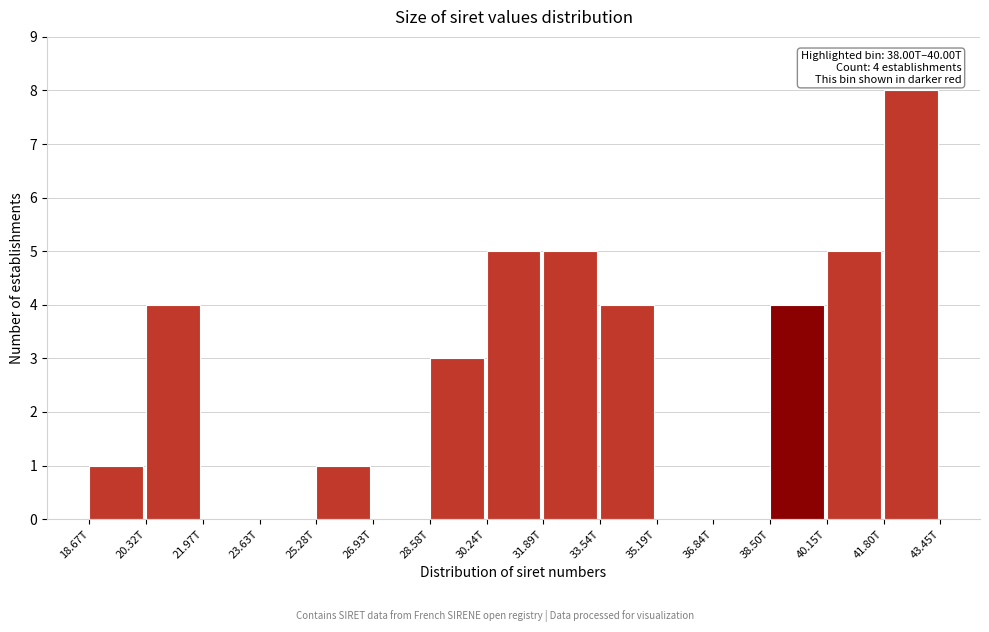

Reading left to right, transcribe all the data shown in this chart.

18.67T=1	20.32T=4	21.97T=0	23.63T=0	25.28T=1	26.93T=0	28.58T=3	30.24T=5	31.89T=5	33.54T=4	35.19T=0	36.84T=0	38.50T=4	40.15T=5	41.80T=8